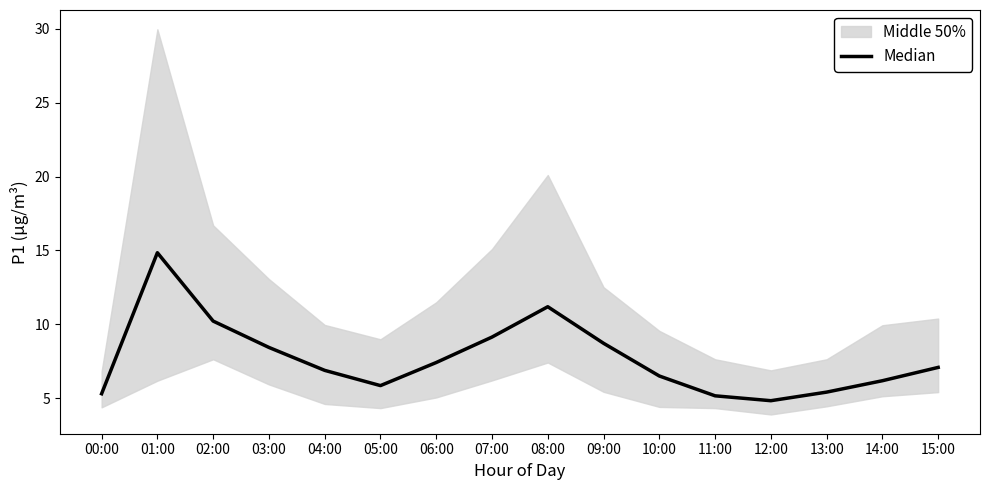

What is the change in value from 02:00 to 13:00?

-4.8